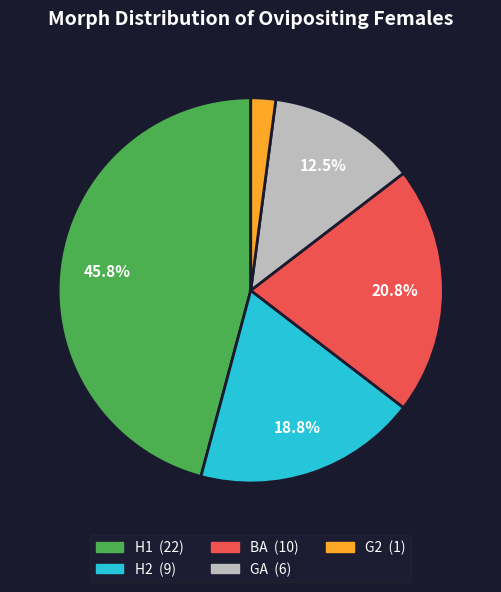

Is it true that BA is 21% of the pie?

True